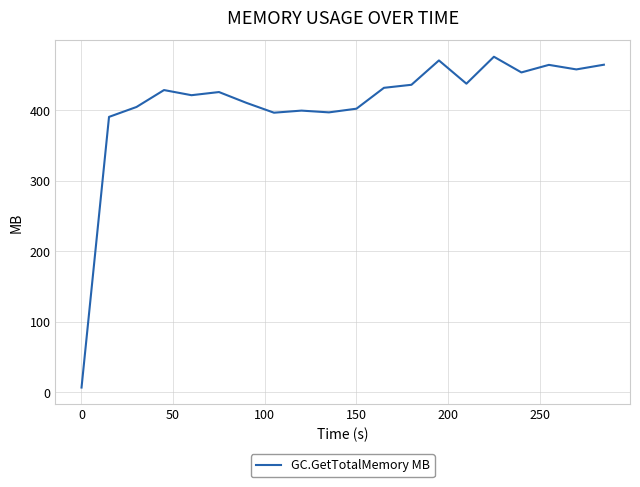

What is the greatest value displayed?

476.2